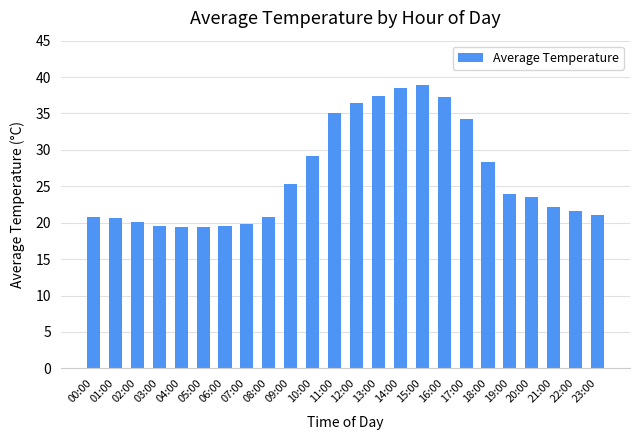

Which has a higher value, 01:00 or 03:00?

01:00